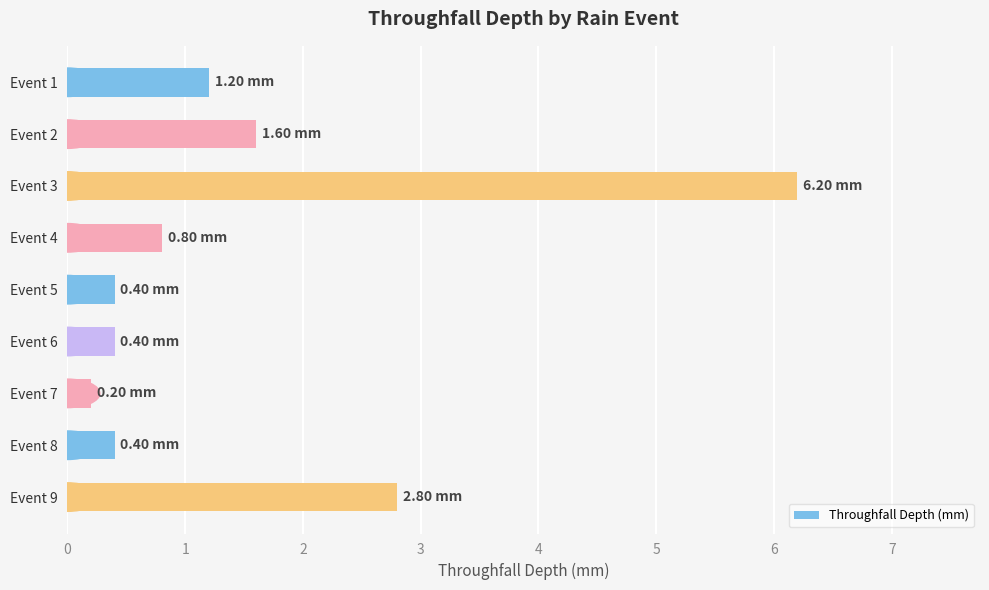

What is the change in value from Event 3 to Event 7?

-6.0